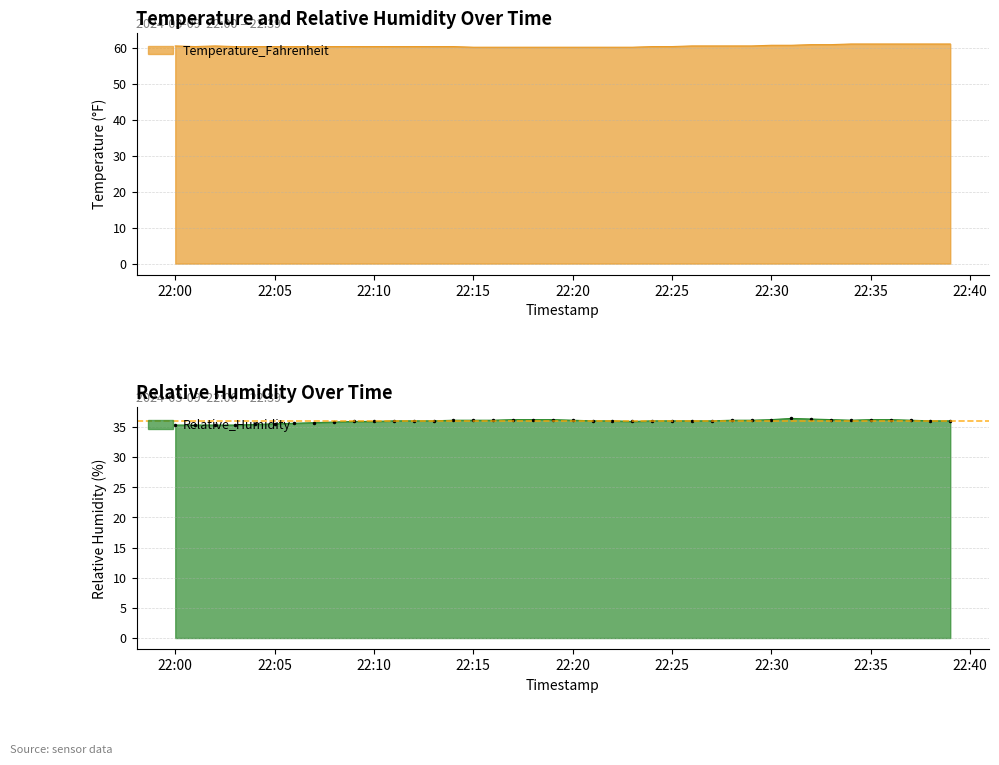

What is the label of the 3rd point from the right?

2024-03-09 22:37:00